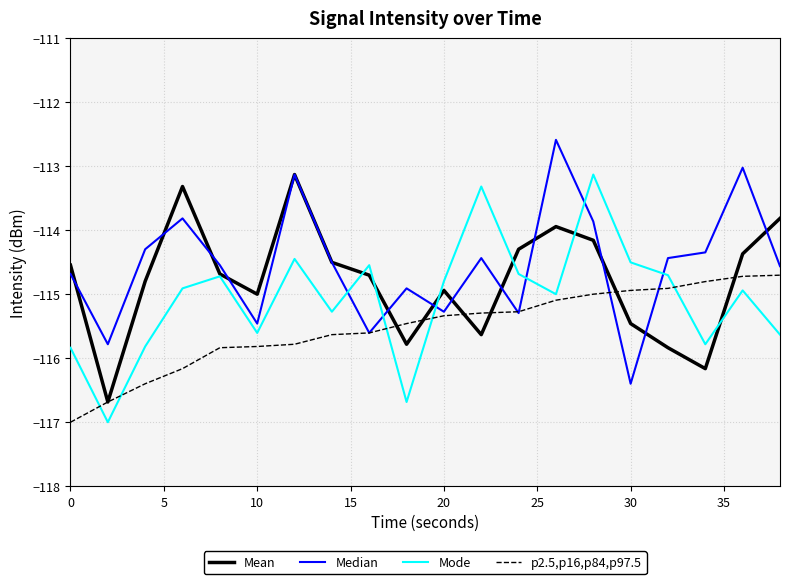

True or false: Mean and p2.5,p16,p84,p97.5 cross at least once.

True